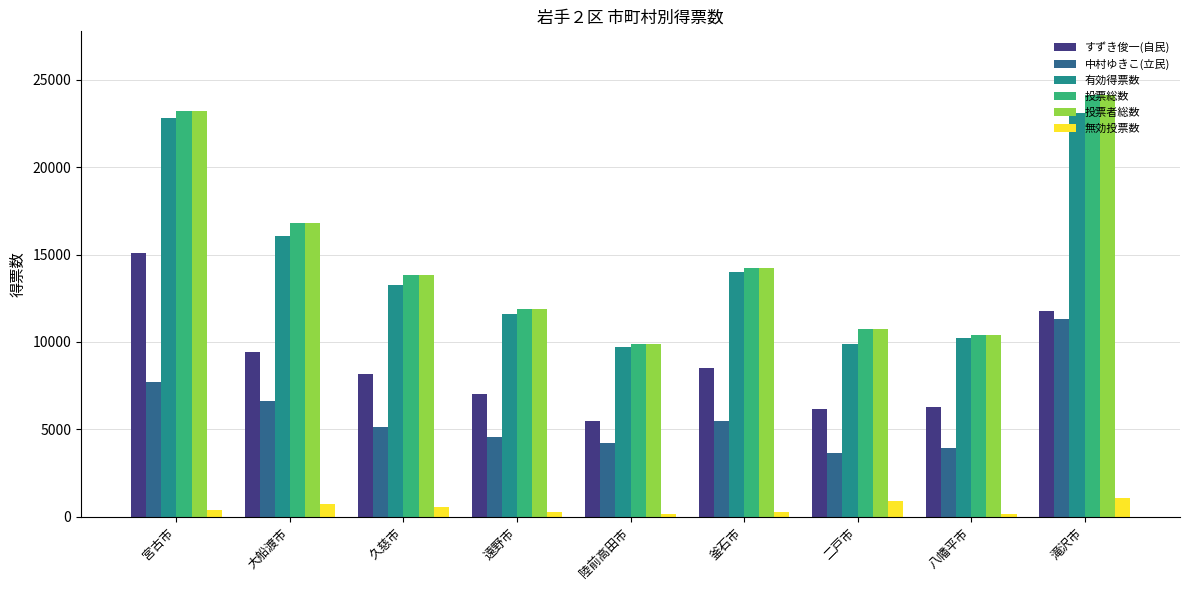

At which category does the chart reach its peak across all series?

滝沢市